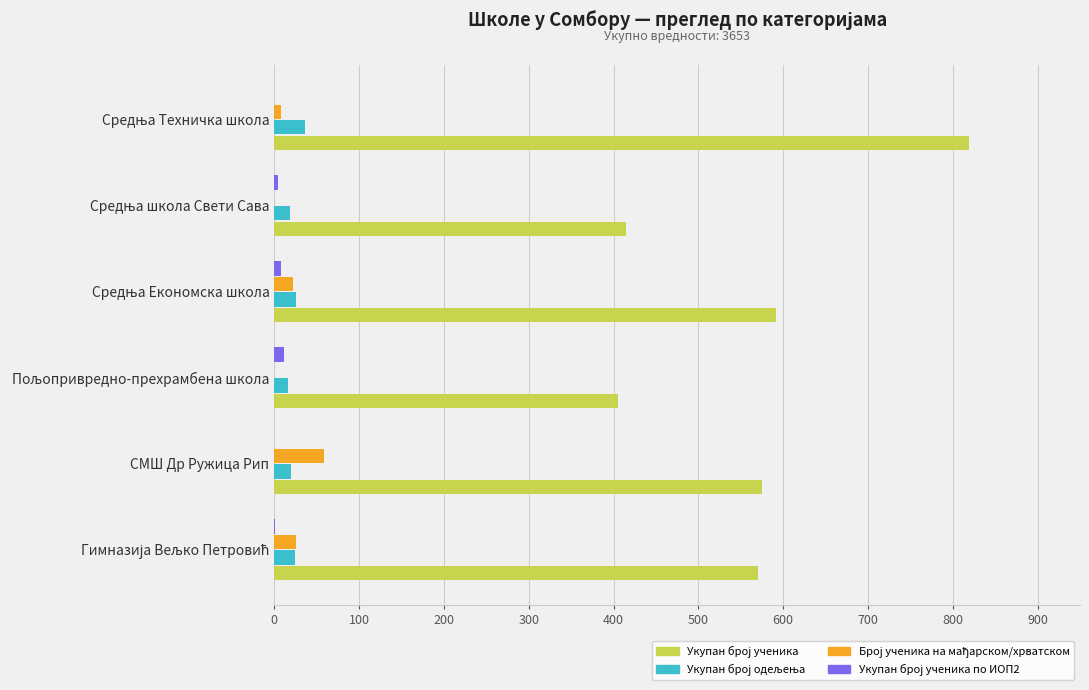

How many categories are shown in the chart?

6